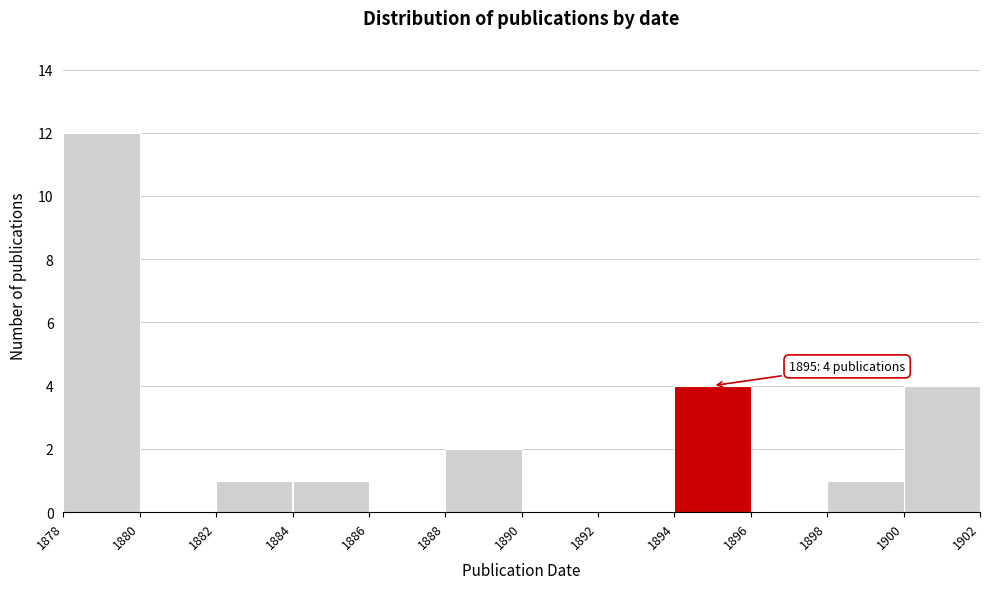

Over which range of the x-axis is the bar tallest?

1878 to 1880